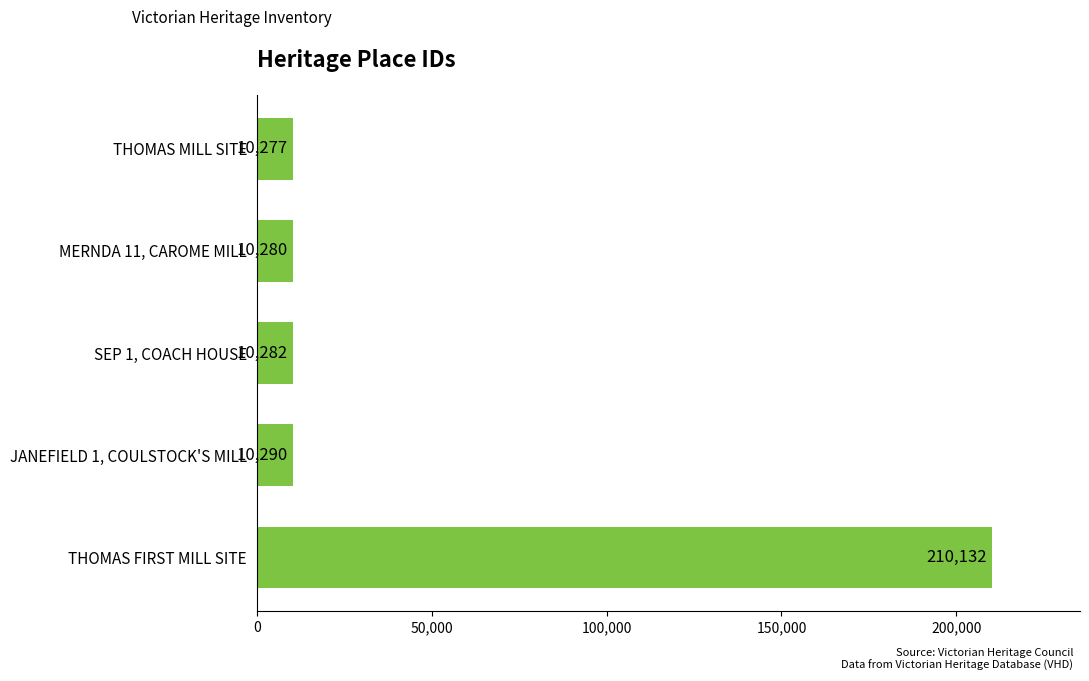

List the labels in order of value, largest first.

THOMAS FIRST MILL SITE, JANEFIELD 1, COULSTOCK'S MILL, SEP 1, COACH HOUSE, MERNDA 11, CAROME MILL, THOMAS MILL SITE